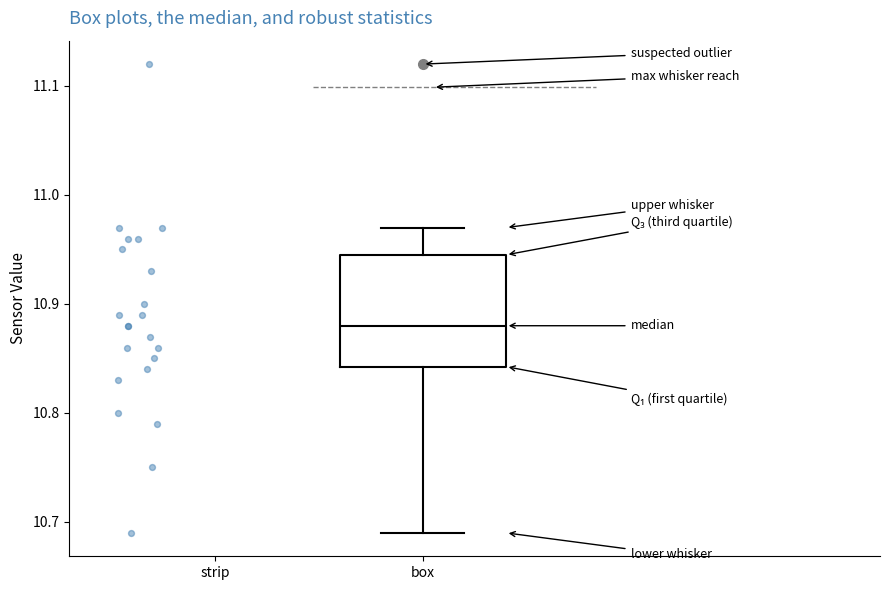

Read this box plot against the y-axis: the position of the median line, the range covered by the box, and the ends of both whiskers. The values are not printed on the chart, so give them approximately, as read against the axis.

median 10.88, box 10.84 to 10.95, whiskers 10.69 to 10.97